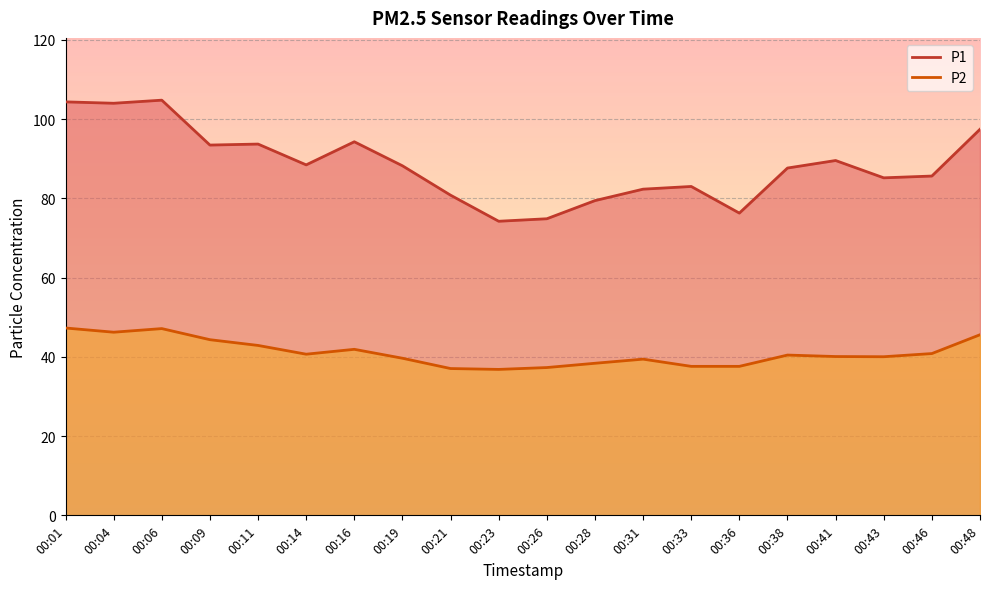

At how many categories does at least one series exceed 96?

4